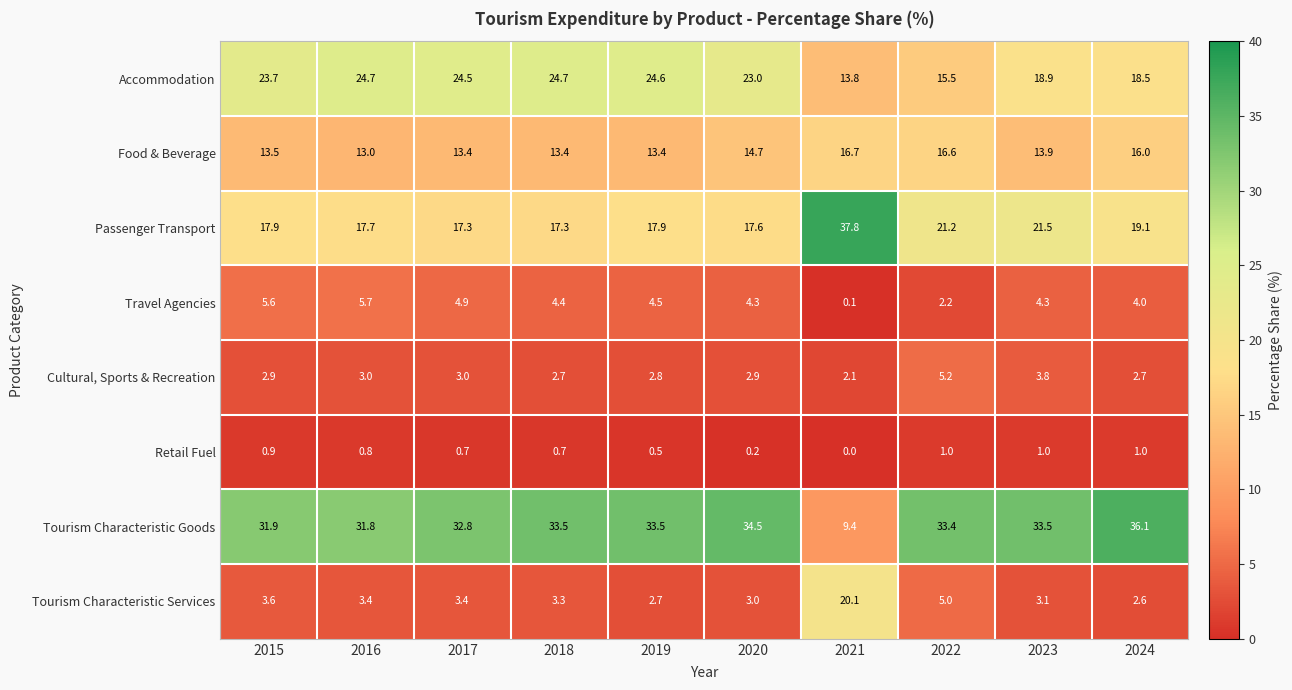

At which label does Travel Agencies first exceed 4?

2015